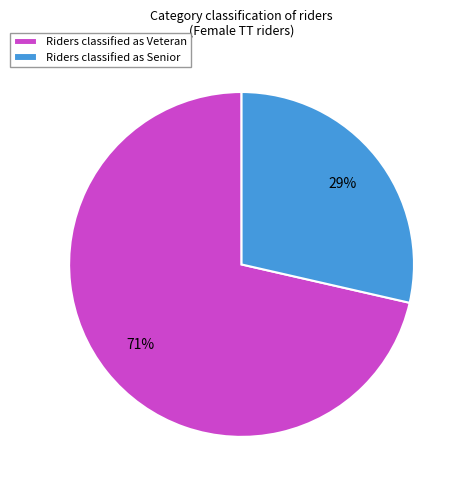

To the nearest percent, what is the average slice percentage?

50%